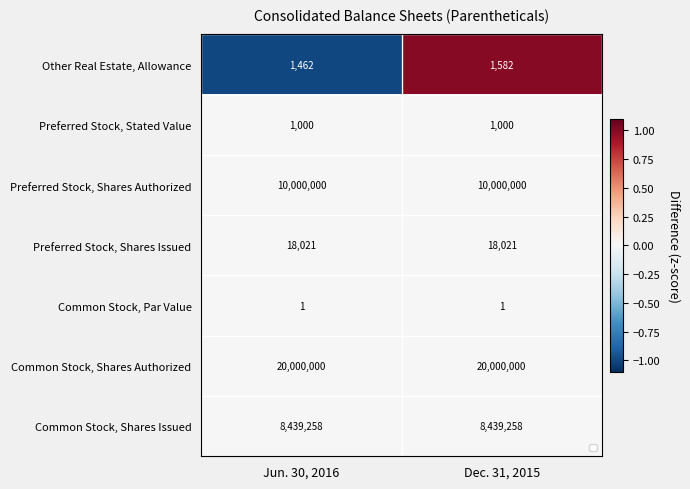

How many categories are shown in the chart?

2